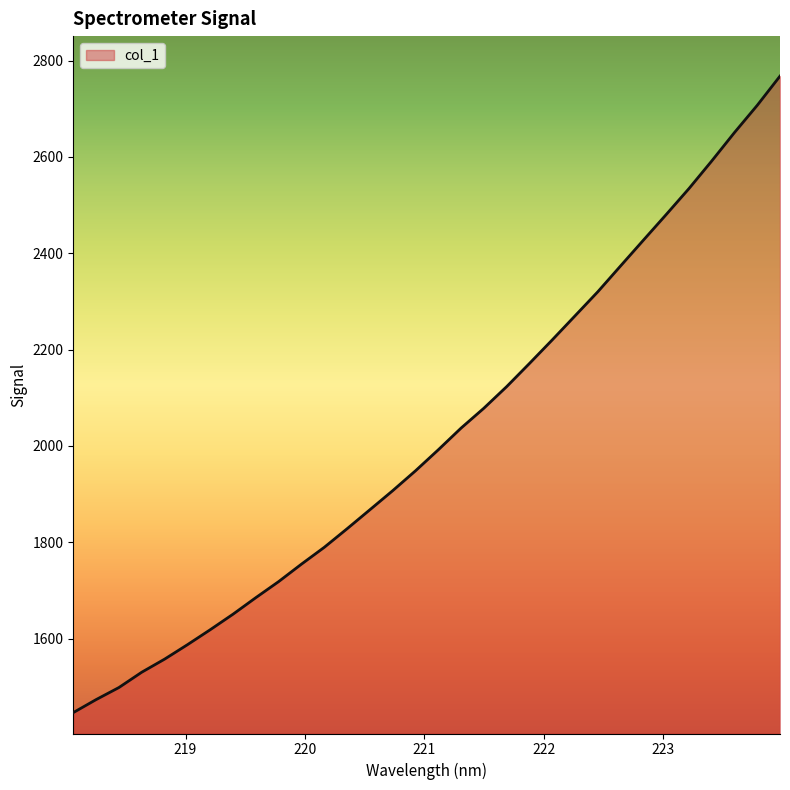

What is the difference between the maximum and minimum values?

1321.5